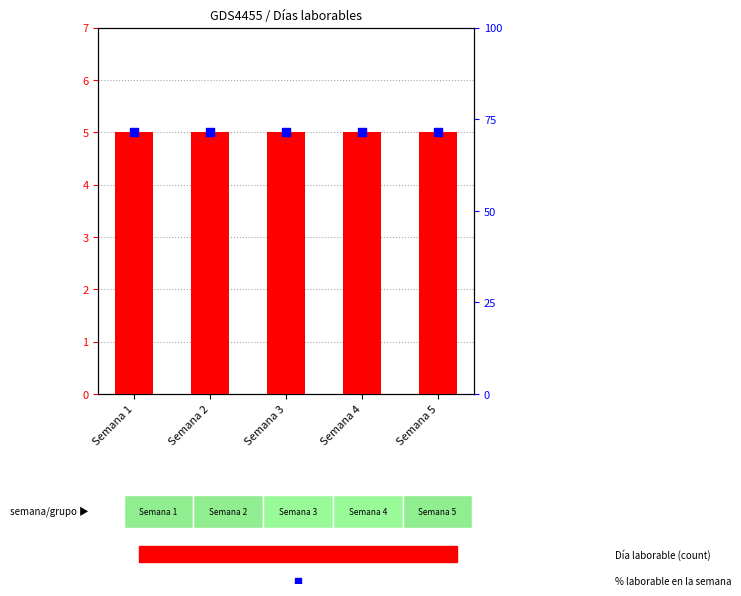

What is the total value across all series at Semana 5?

76.4